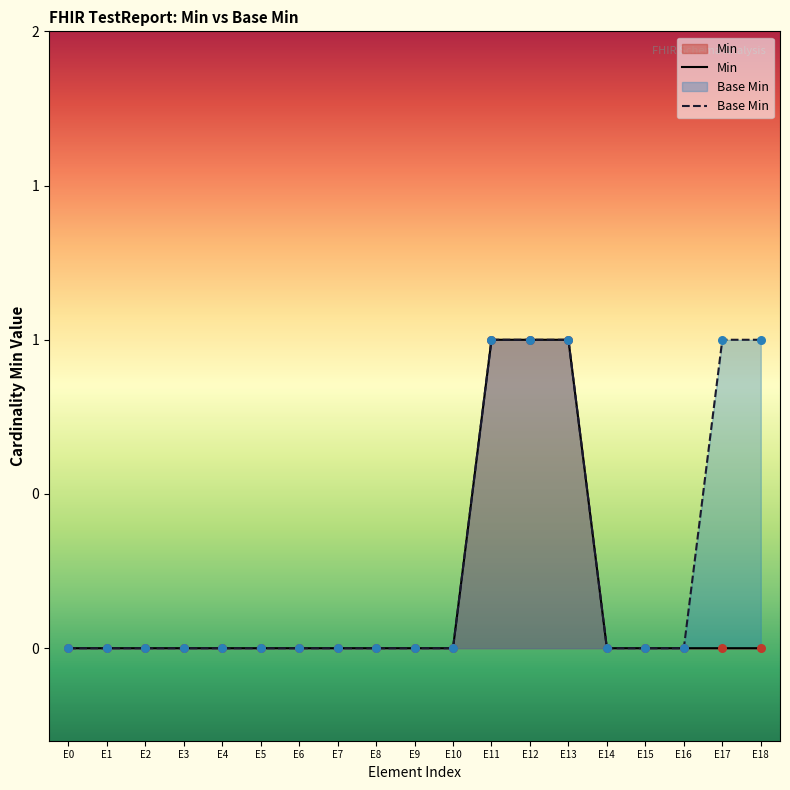

Which series contains the highest Y value?

Min